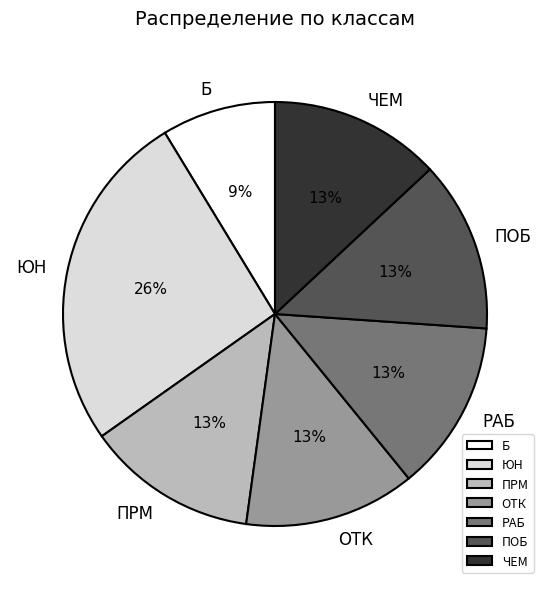

Does ЮН represent more than half of the total?

No